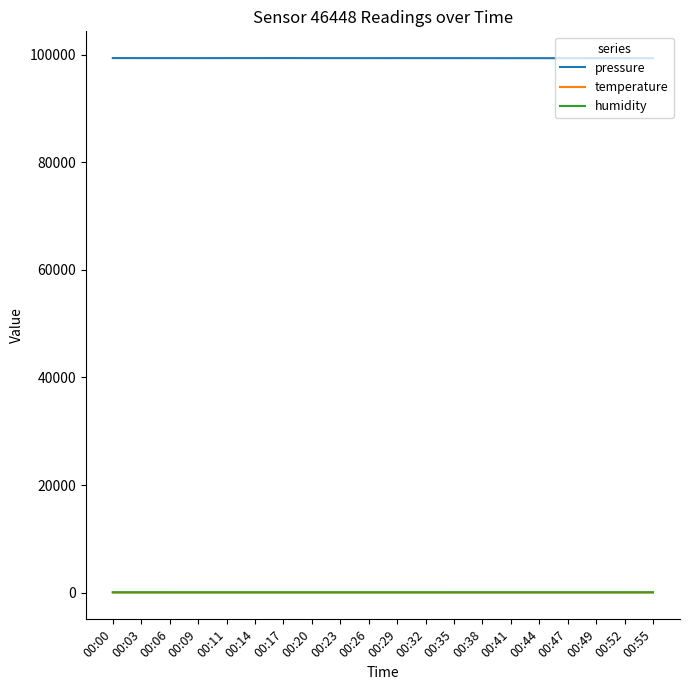

What is the sum of the temperature values at 00:09 and 00:17?

15.7